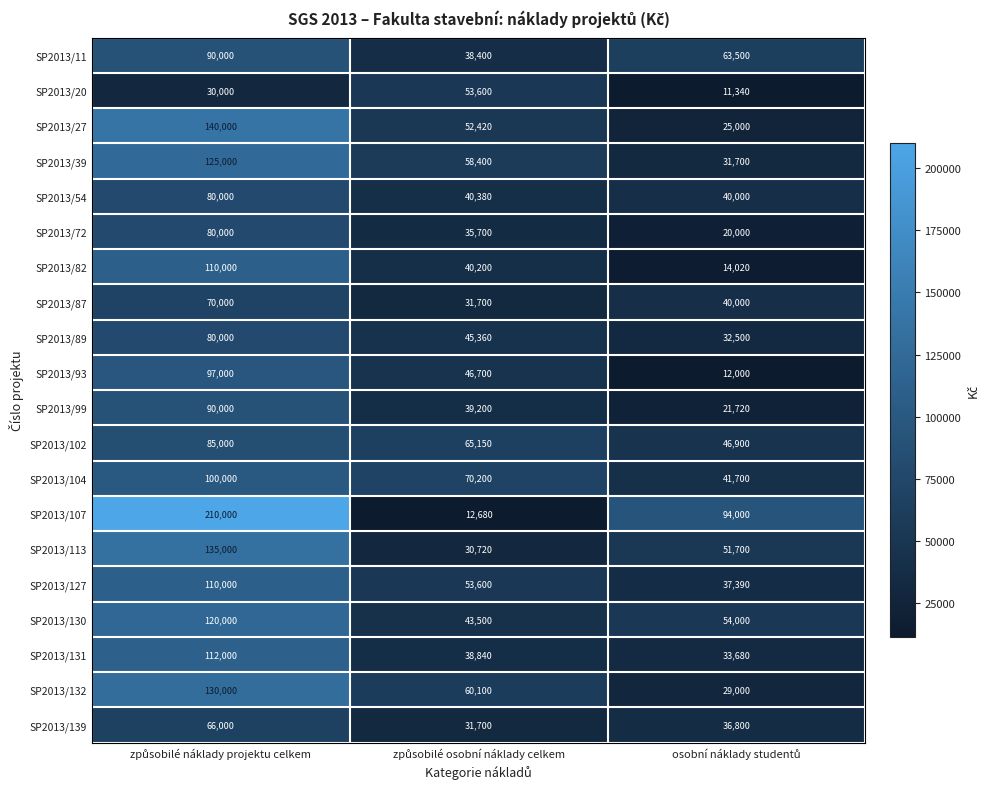

Which series has the largest total across all categories?

SP2013/107